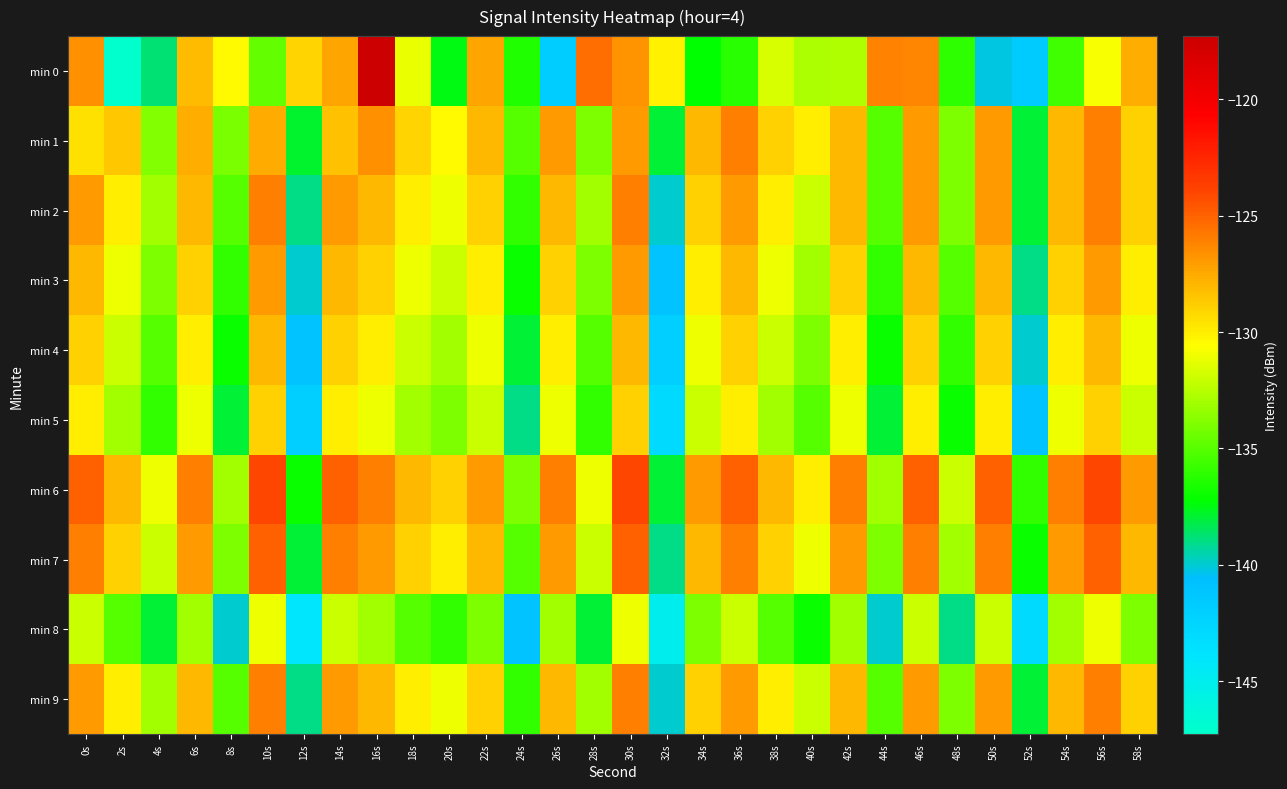

At which category is the sum across all series the highest?

30s